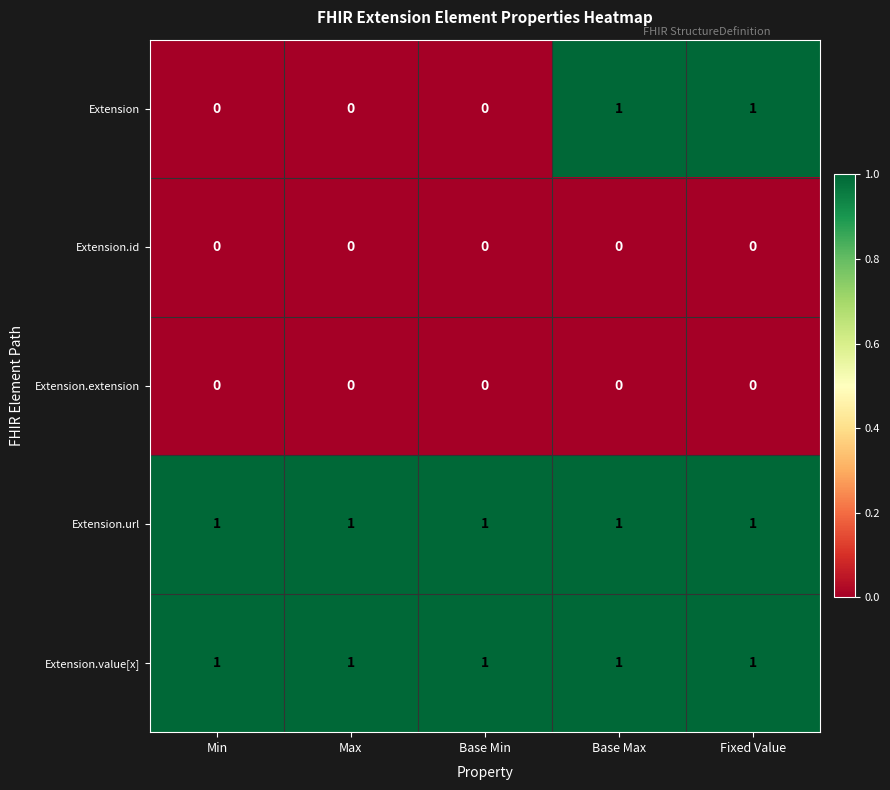

The value of Extension at Min is -1. True or false?

False